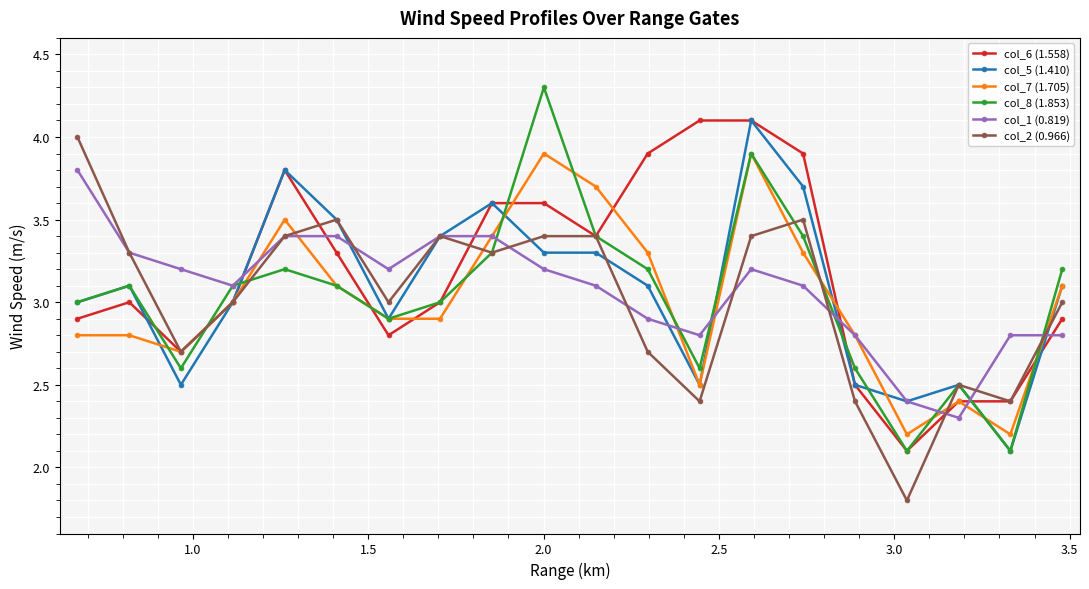

Reading left to right, what are all the values shown in this chart?

col_6 (1.558): 2.9	3.0	2.7	3.0	3.8	3.3	2.8	3.0	3.6	3.6	3.4	3.9	4.1	4.1	3.9	2.5	2.1	2.4	2.4	2.9
col_5 (1.410): 3.0	3.1	2.5	3.0	3.8	3.5	2.9	3.4	3.6	3.3	3.3	3.1	2.5	4.1	3.7	2.5	2.4	2.5	2.1	3.1
col_7 (1.705): 2.8	2.8	2.7	3.0	3.5	3.1	2.9	2.9	3.4	3.9	3.7	3.3	2.5	3.9	3.3	2.8	2.2	2.4	2.2	3.1
col_8 (1.853): 3.0	3.1	2.6	3.1	3.2	3.1	2.9	3.0	3.3	4.3	3.4	3.2	2.6	3.9	3.4	2.6	2.1	2.5	2.1	3.2
col_1 (0.819): 3.8	3.3	3.2	3.1	3.4	3.4	3.2	3.4	3.4	3.2	3.1	2.9	2.8	3.2	3.1	2.8	2.4	2.3	2.8	2.8
col_2 (0.966): 4.0	3.3	2.7	3.0	3.4	3.5	3.0	3.4	3.3	3.4	3.4	2.7	2.4	3.4	3.5	2.4	1.8	2.5	2.4	3.0